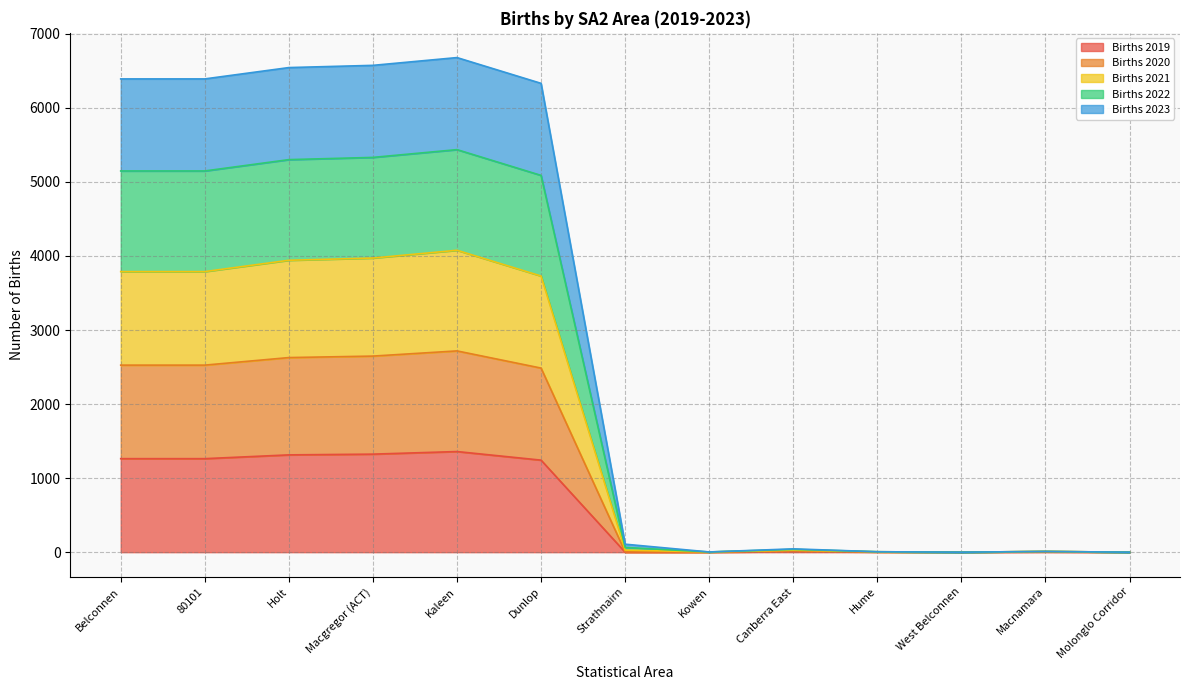

What is the difference between the highest and lowest values at Hume?

3